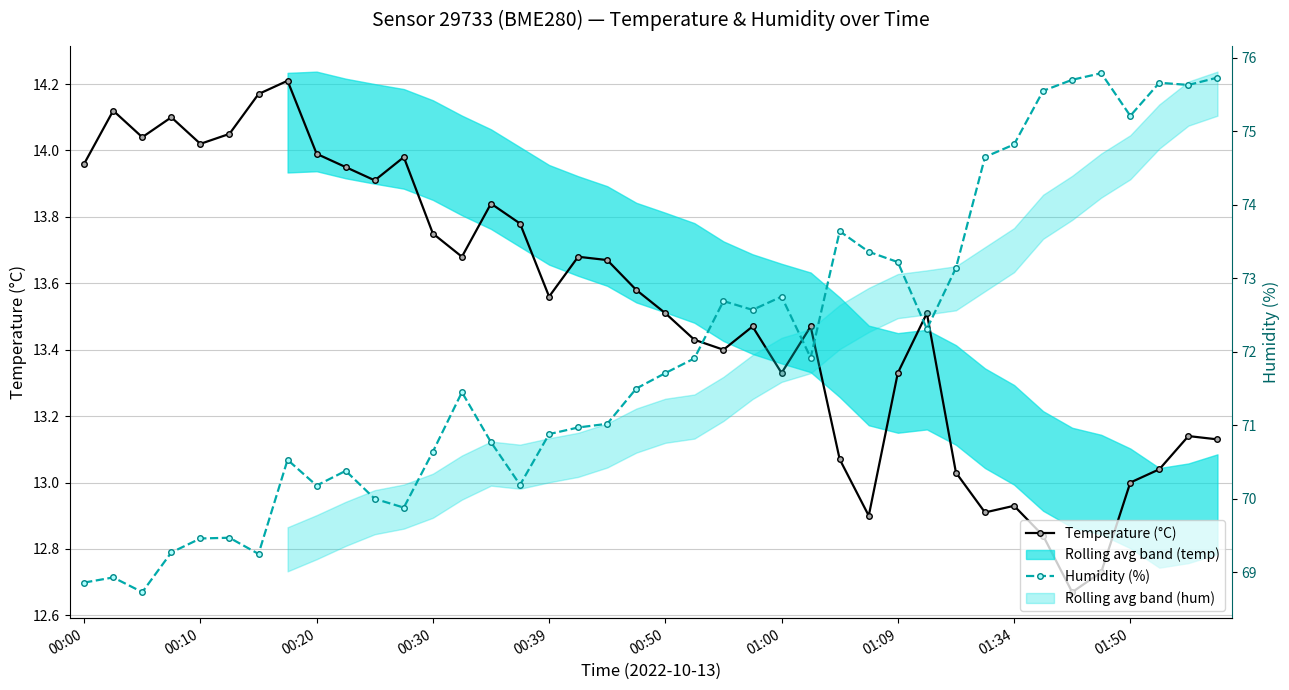

Is this an area chart (filled region under the line)?

No